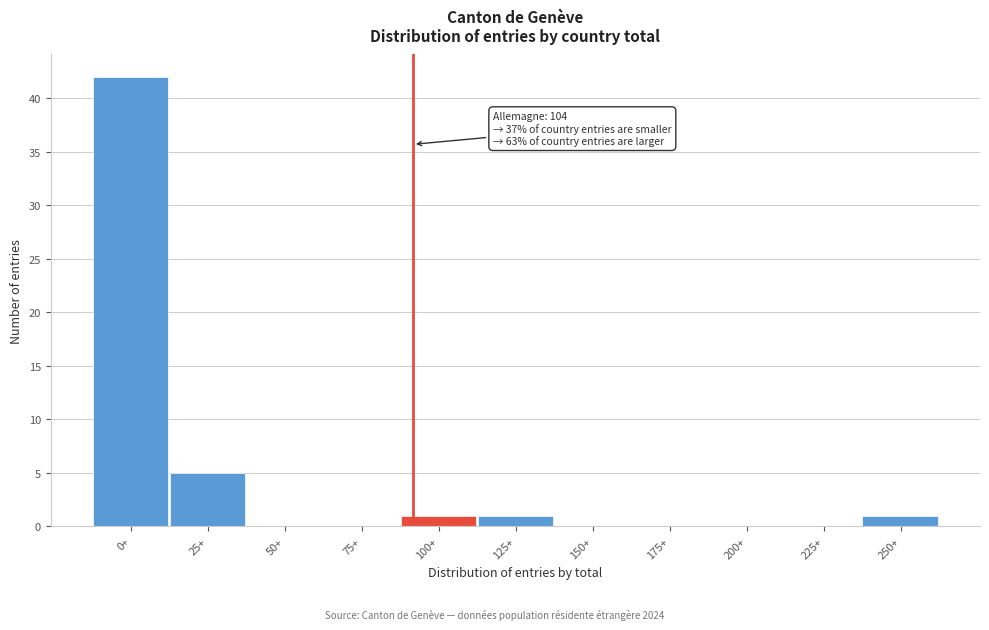

Reading left to right, what are all the values shown in this chart?

0+=42	25+=5	50+=0	75+=0	100+=1	125+=1	150+=0	175+=0	200+=0	225+=0	250+=1